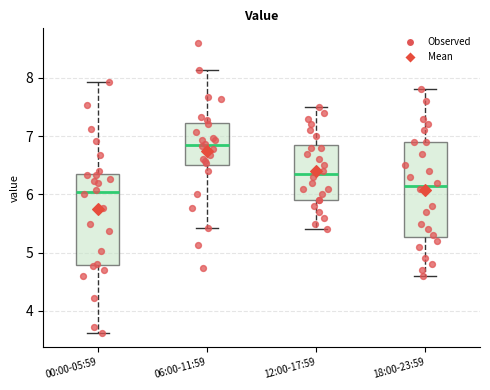

Which box has the highest median line?

06:00-11:59